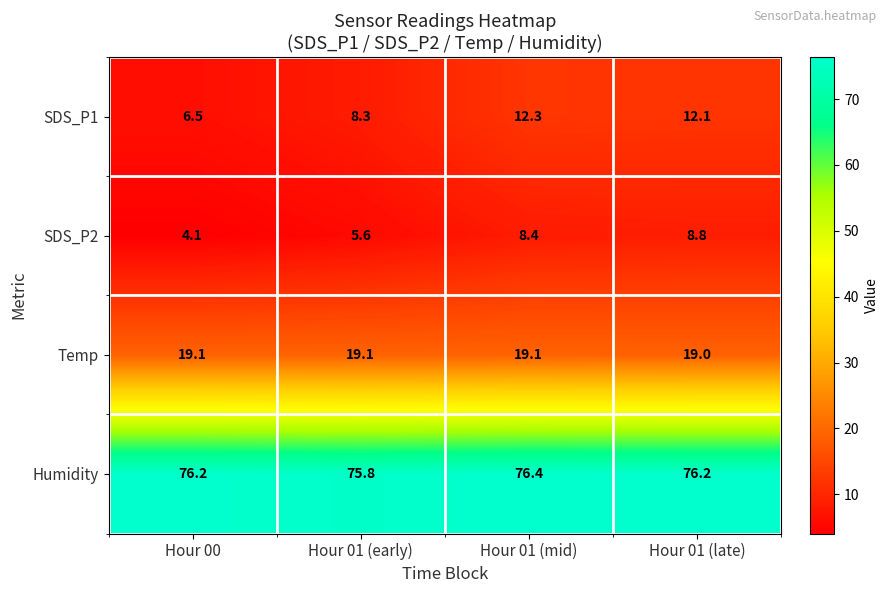

What is the sum of the Humidity values at Hour 01 (early) and Hour 01 (mid)?

152.2